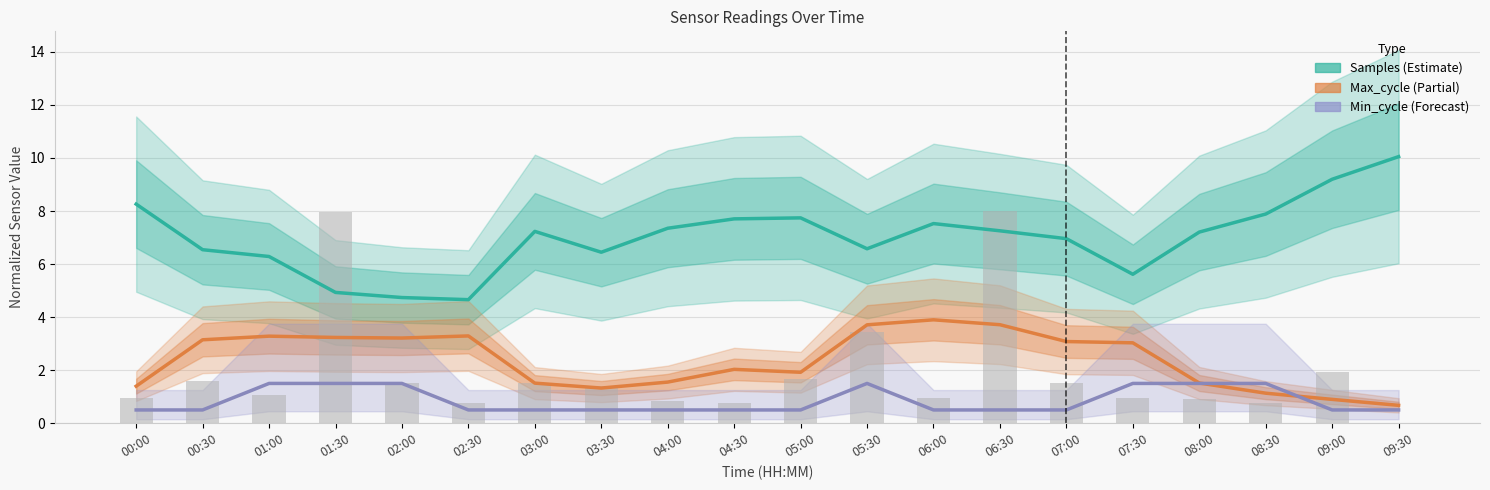

At which category is the sum across all series the highest?

06:30